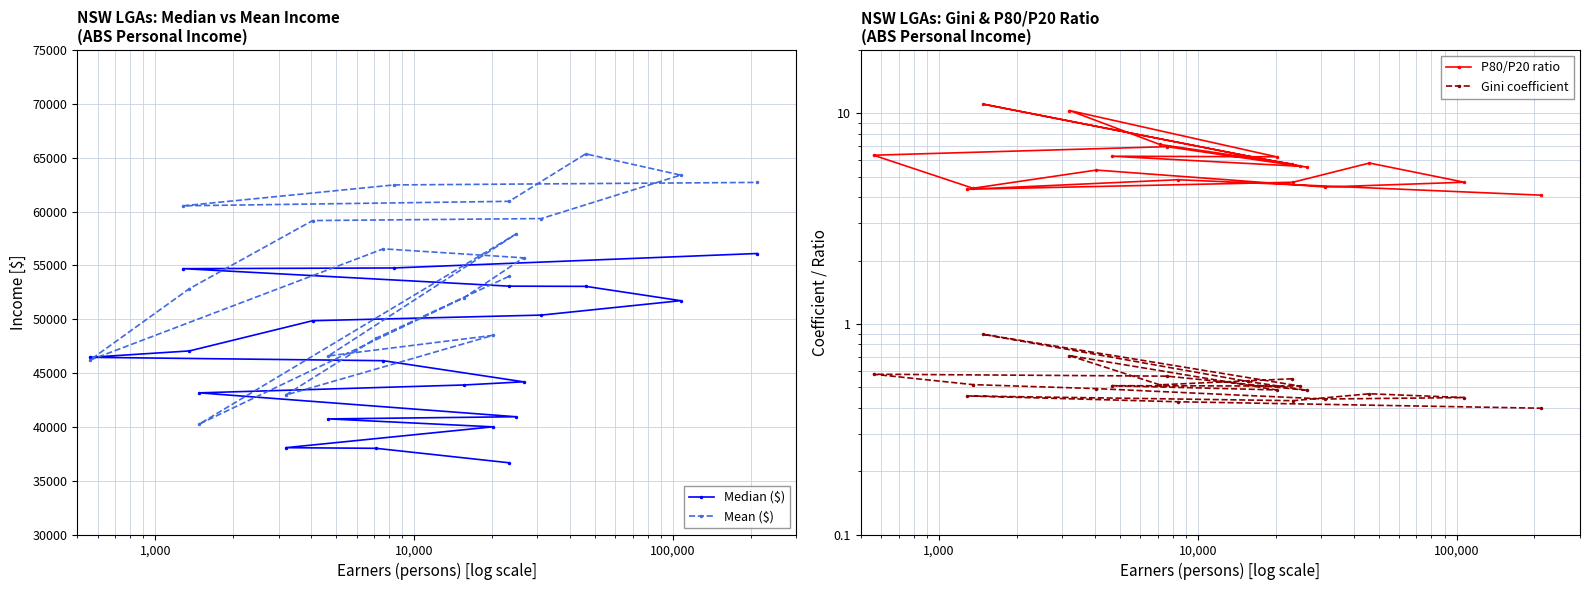

What are all the series names shown in the legend?

Median ($), Mean ($), P80/P20 ratio, Gini coefficient